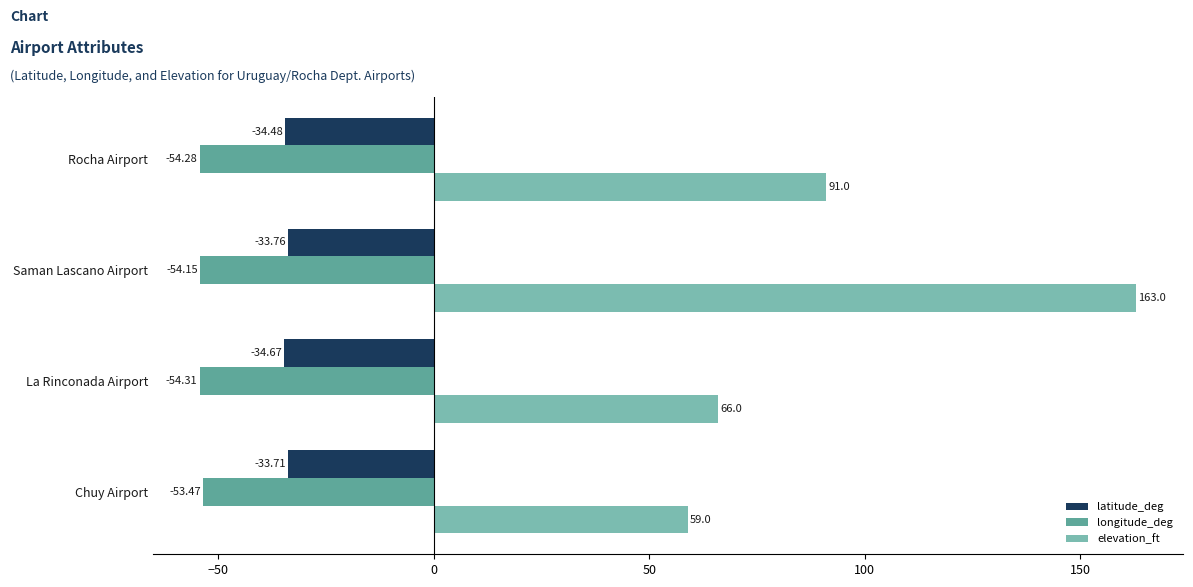

What is the minimum value for elevation_ft?

59.0